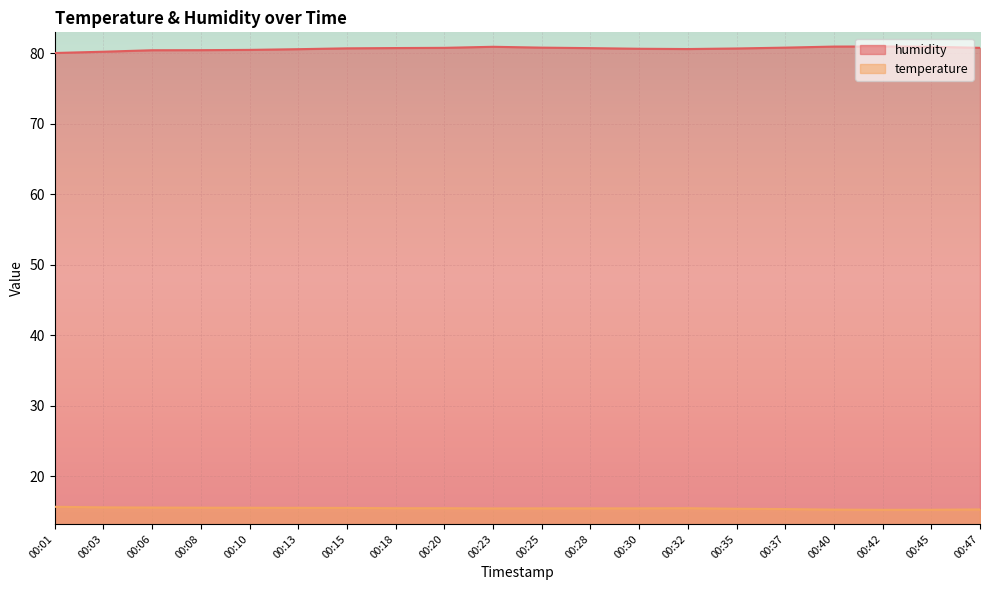

At how many categories does at least one series exceed 74?

20